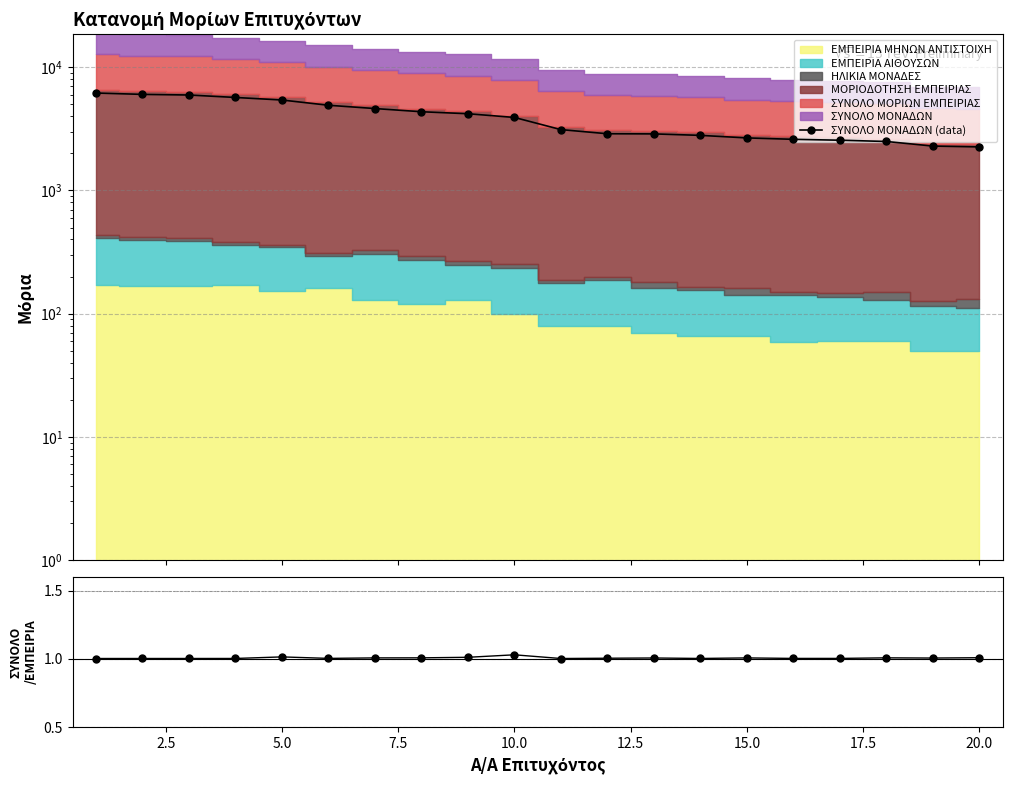

Is it true that ΣΥΝΟΛΟ/ΕΜΠΕΙΡΙΑ equals 1.0 at 20.0?

True